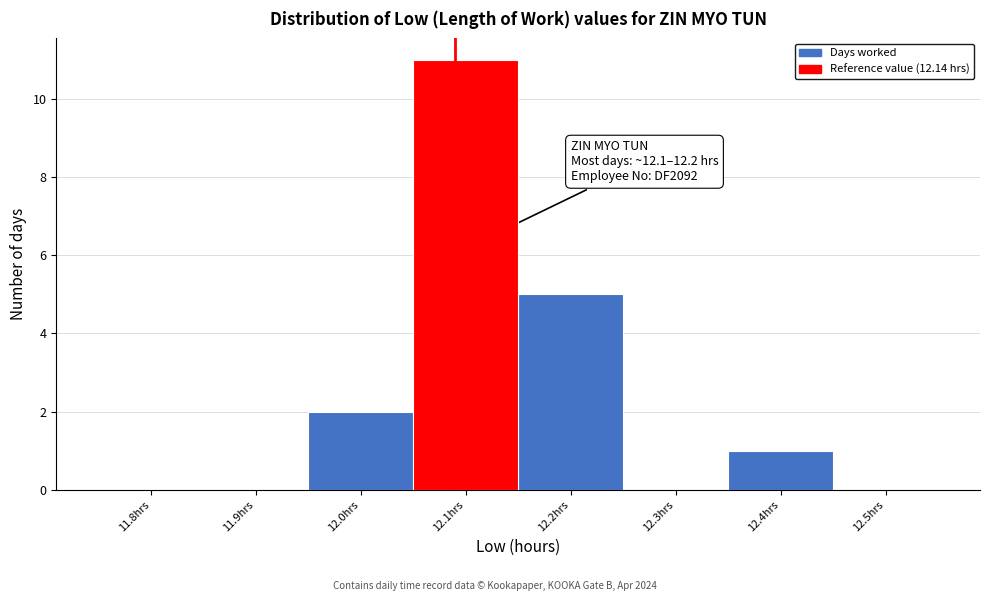

Reading right to left, list all the values displayed in this chart.

12.5hrs=0	12.4hrs=1	12.3hrs=0	12.2hrs=5	12.1hrs=11	12.0hrs=2	11.9hrs=0	11.8hrs=0